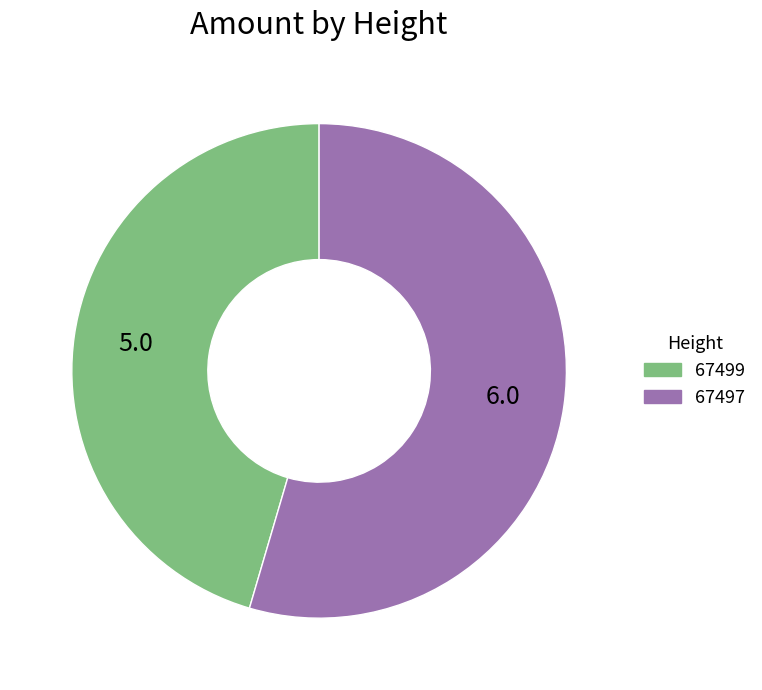

Is it true that 67499 is 45% of the pie?

True